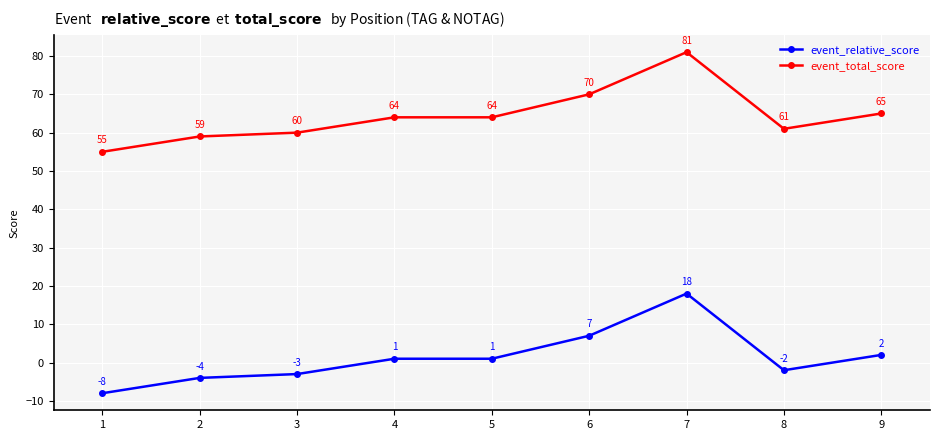

True or false: event_total_score and event_relative_score cross at least once.

False